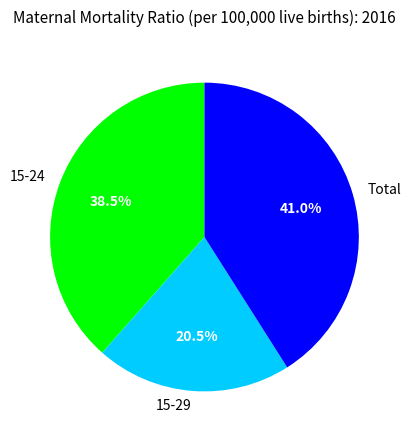

Which has a higher value, 15-24 or 15-29?

15-24